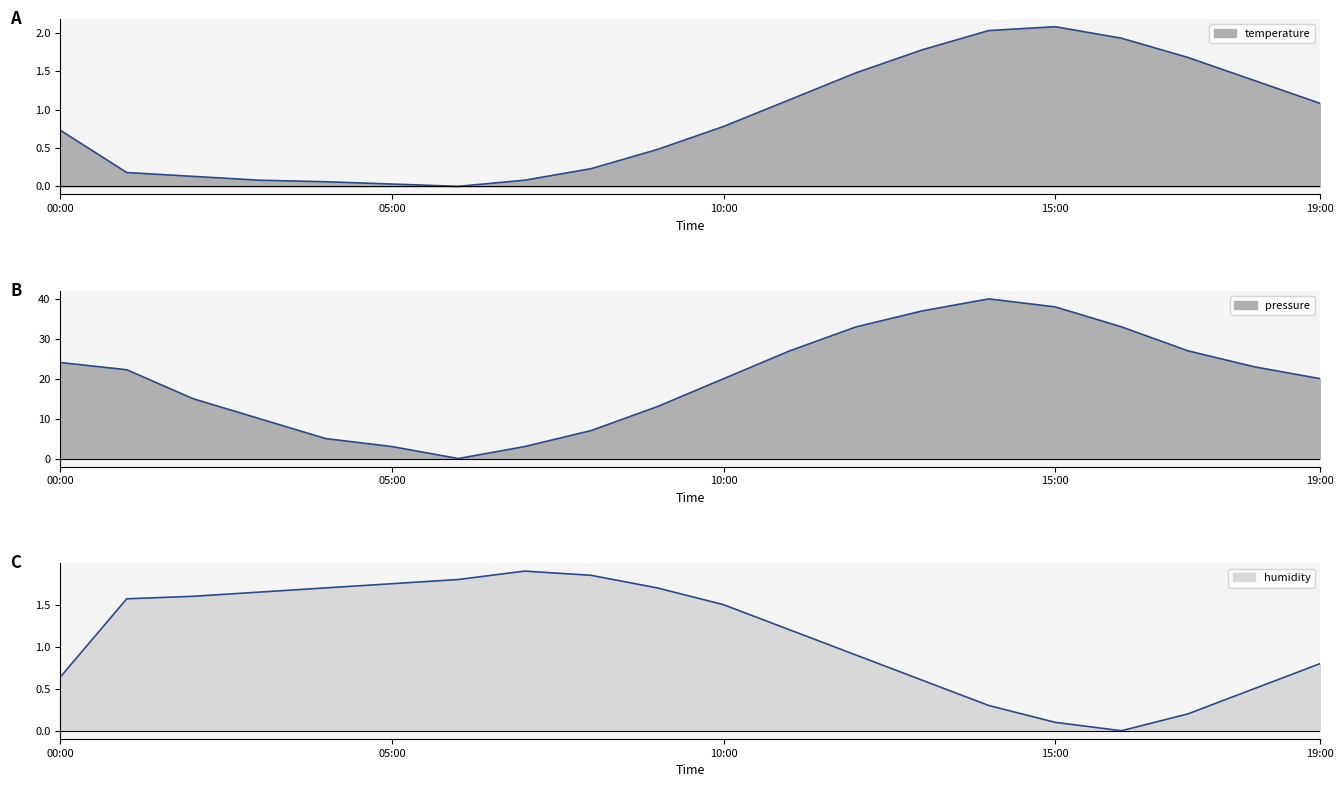

Which series changed the most between 09:00 and 14:00?

pressure